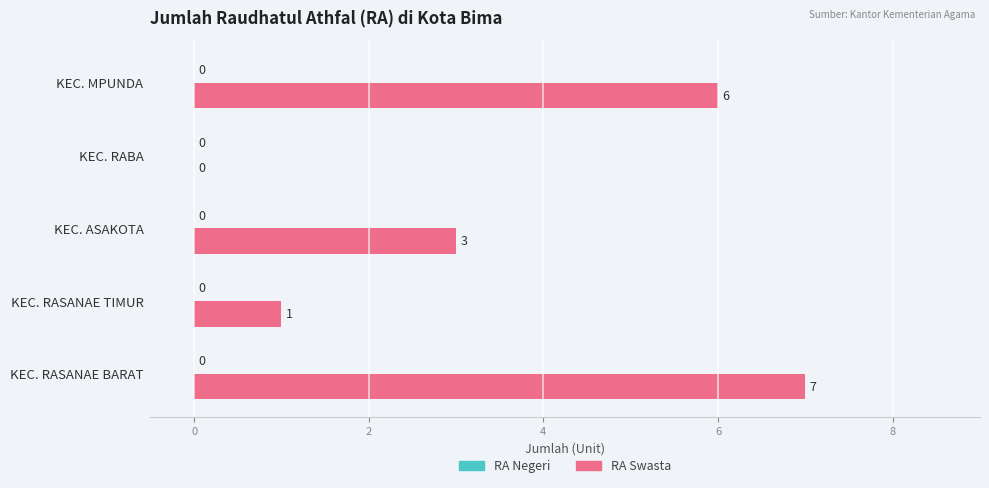

True or false: the data shows 0 at KEC. RASANAE TIMUR.

False